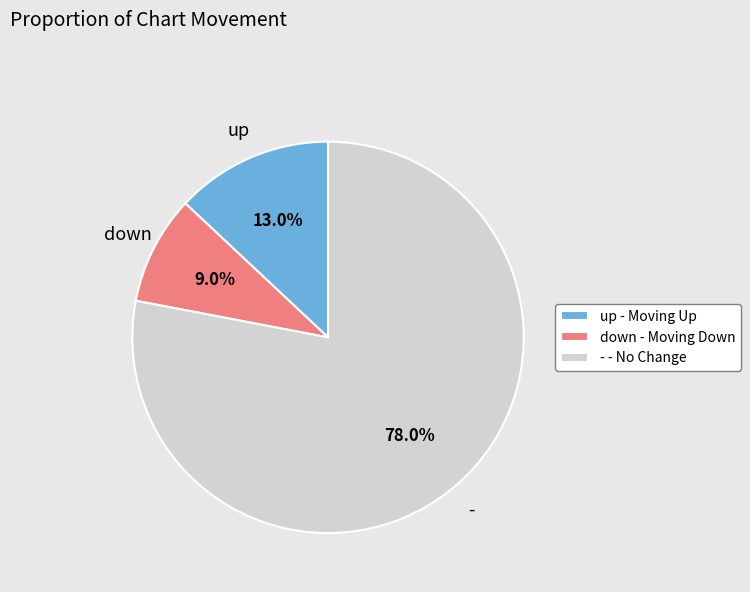

To the nearest percent, what is the difference between the largest and smallest slice percentages?

69%